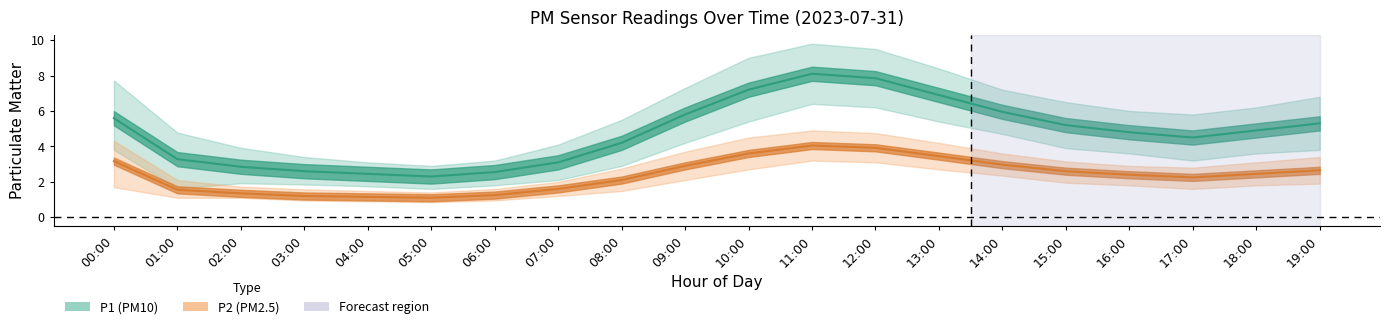

Reading left to right, list all the values displayed in this chart.

P1_center: 00:00=5.6	01:00=3.3	02:00=2.9	03:00=2.6	04:00=2.5	05:00=2.3	06:00=2.5	07:00=3.1	08:00=4.2	09:00=5.8	10:00=7.2	11:00=8.1	12:00=7.8	13:00=6.9	14:00=6.0	15:00=5.2	16:00=4.8	17:00=4.5	18:00=4.9	19:00=5.3
P1_upper: 00:00=7.7	01:00=4.8	02:00=3.9	03:00=3.4	04:00=3.1	05:00=2.9	06:00=3.2	07:00=4.1	08:00=5.5	09:00=7.3	10:00=9.0	11:00=9.8	12:00=9.5	13:00=8.4	14:00=7.2	15:00=6.5	16:00=6.0	17:00=5.8	18:00=6.2	19:00=6.8
P1_lower: 00:00=3.8	01:00=1.6	02:00=1.9	03:00=1.9	04:00=1.8	05:00=1.6	06:00=1.8	07:00=2.1	08:00=2.9	09:00=4.2	10:00=5.4	11:00=6.4	12:00=6.2	13:00=5.4	14:00=4.7	15:00=3.9	16:00=3.6	17:00=3.2	18:00=3.6	19:00=3.8
P2_center: 00:00=3.2	01:00=1.6	02:00=1.4	03:00=1.2	04:00=1.1	05:00=1.1	06:00=1.2	07:00=1.6	08:00=2.1	09:00=2.9	10:00=3.6	11:00=4.0	12:00=3.9	13:00=3.5	14:00=3.0	15:00=2.6	16:00=2.4	17:00=2.2	18:00=2.5	19:00=2.6
P2_upper: 00:00=4.3	01:00=2.1	02:00=1.7	03:00=1.6	04:00=1.5	05:00=1.4	06:00=1.6	07:00=2.0	08:00=2.8	09:00=3.7	10:00=4.5	11:00=4.9	12:00=4.8	13:00=4.2	14:00=3.6	15:00=3.1	16:00=2.9	17:00=2.8	18:00=3.1	19:00=3.4
P2_lower: 00:00=1.7	01:00=1.1	02:00=1.1	03:00=0.9	04:00=0.9	05:00=0.8	06:00=0.9	07:00=1.2	08:00=1.5	09:00=2.1	10:00=2.7	11:00=3.2	12:00=3.1	13:00=2.7	14:00=2.4	15:00=1.9	16:00=1.8	17:00=1.6	18:00=1.8	19:00=1.9